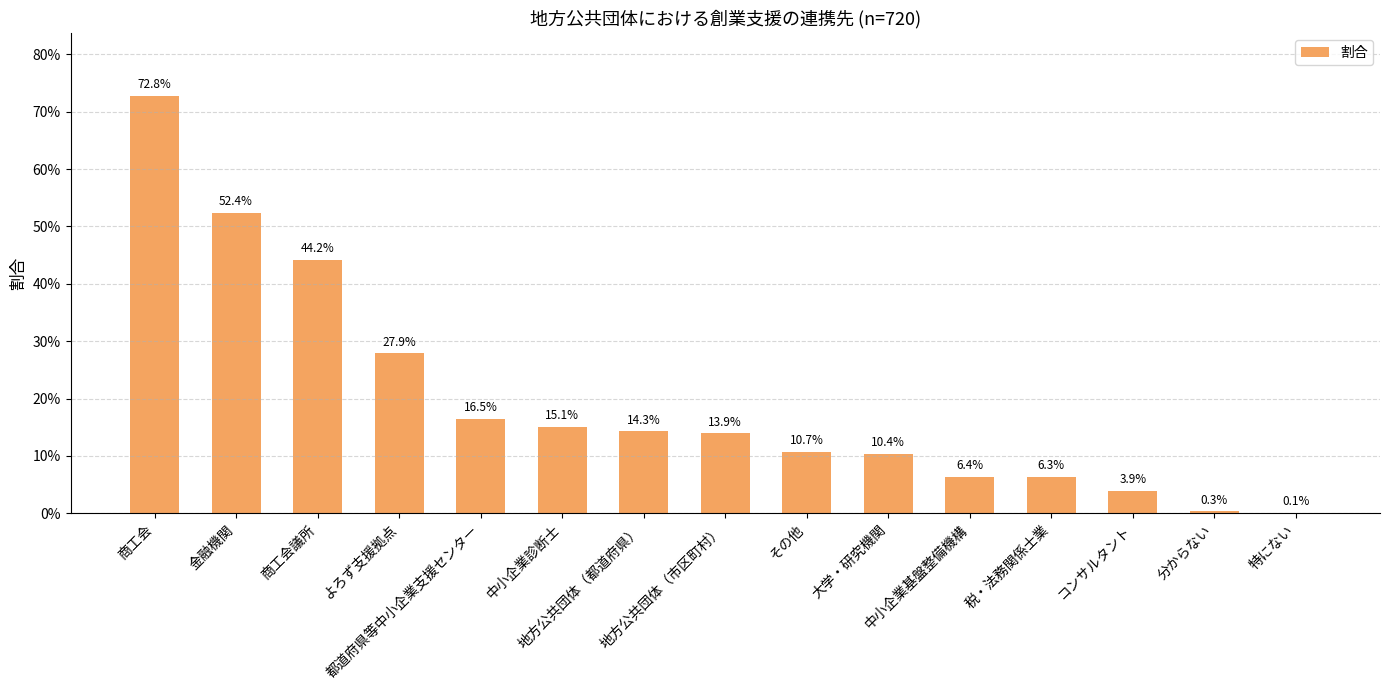

Reading left to right, list all the values displayed in this chart.

商工会=0.7	金融機関=0.5	商工会議所=0.4	よろず支援拠点=0.3	都道府県等中小企業支援センター=0.2	中小企業診断士=0.2	地方公共団体（都道府県）=0.1	地方公共団体（市区町村）=0.1	その他=0.1	大学・研究機関=0.1	中小企業基盤整備機構=0.1	税・法務関係士業=0.1	コンサルタント=0.0	分からない=0.0	特にない=0.0